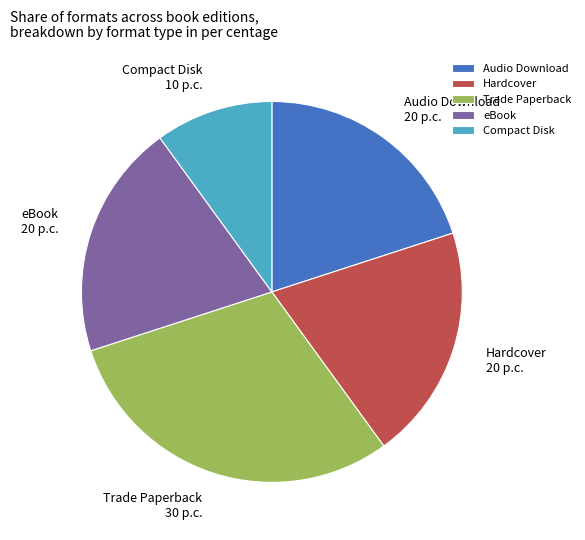

Is there any slice that represents more than half of the pie?

No